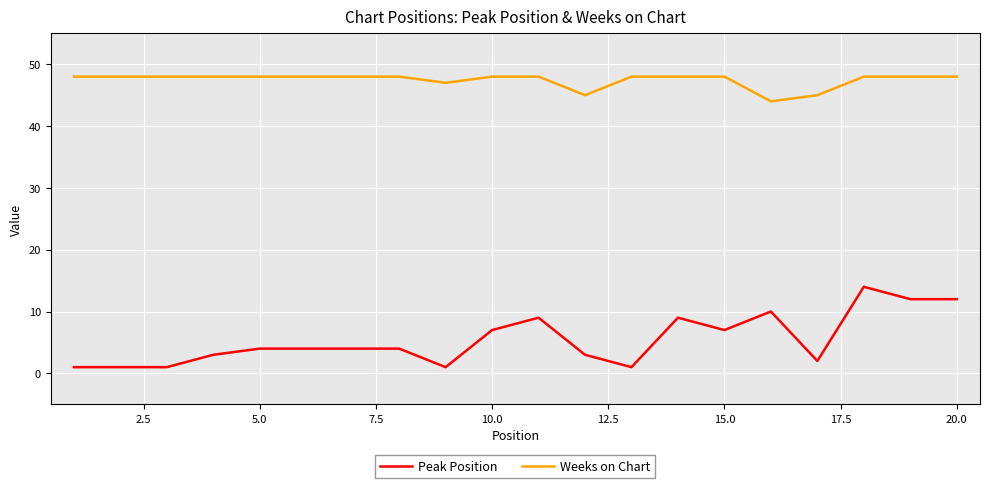

What is the difference between the maximum and minimum values in the Weeks on Chart series?

4